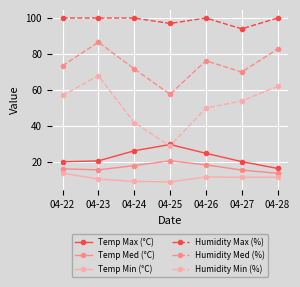

Count the number of data series in this chart.

6